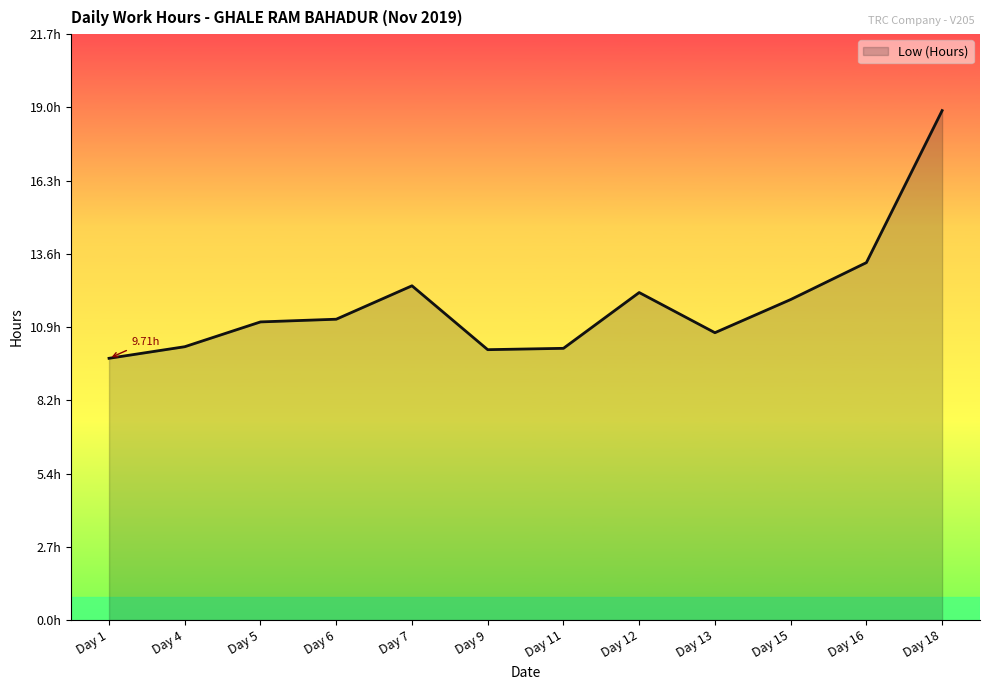

What is the sum of the values at Day 11 and Day 15?

22.0